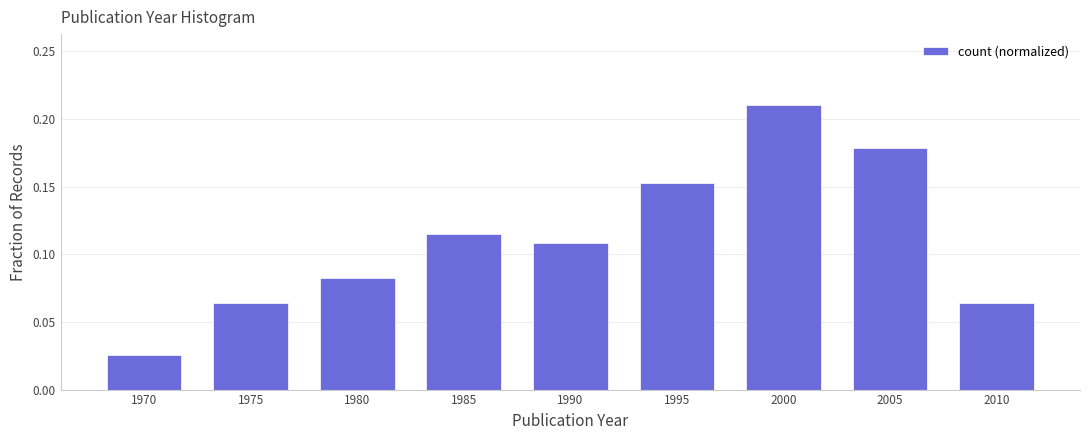

Between 1970 and 1995, which is larger?

1995